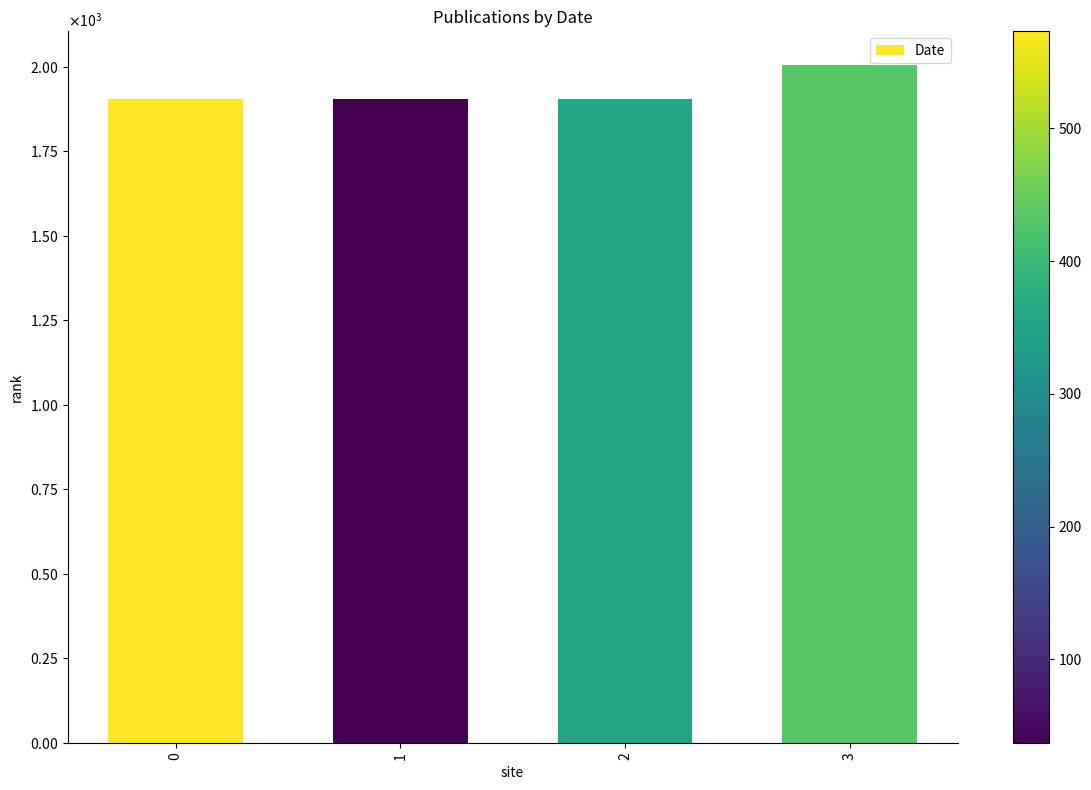

What is the average value?

1929